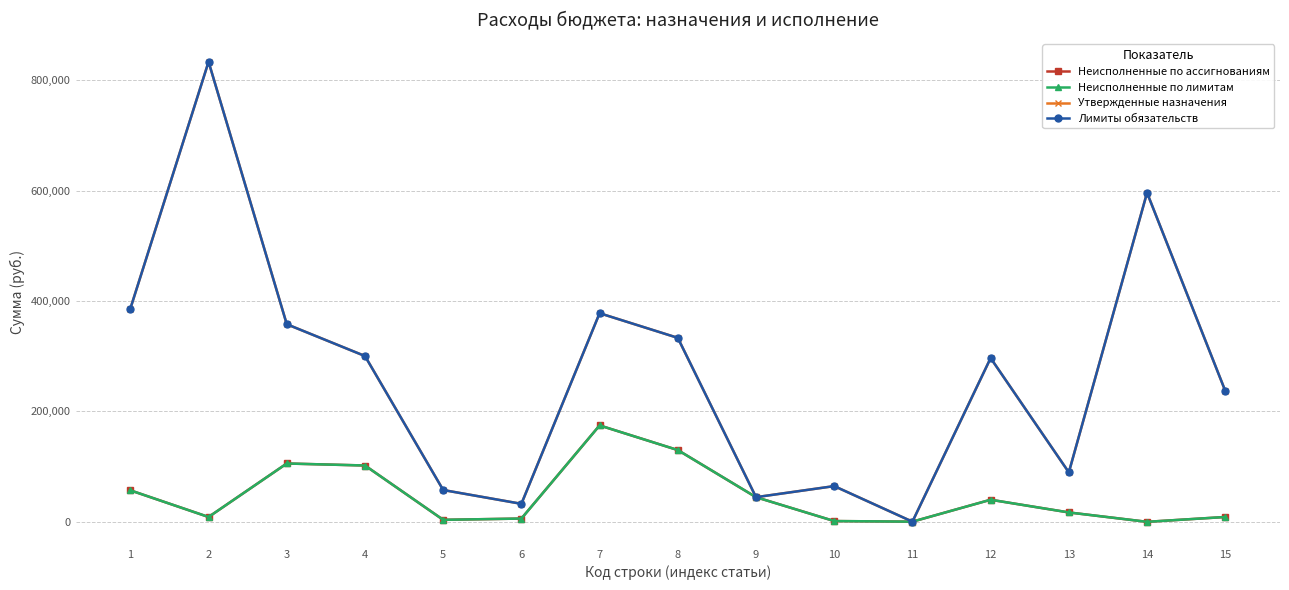

What are all the series names shown in the legend?

Неисполненные по ассигнованиям, Неисполненные по лимитам, Утвержденные назначения, Лимиты обязательств